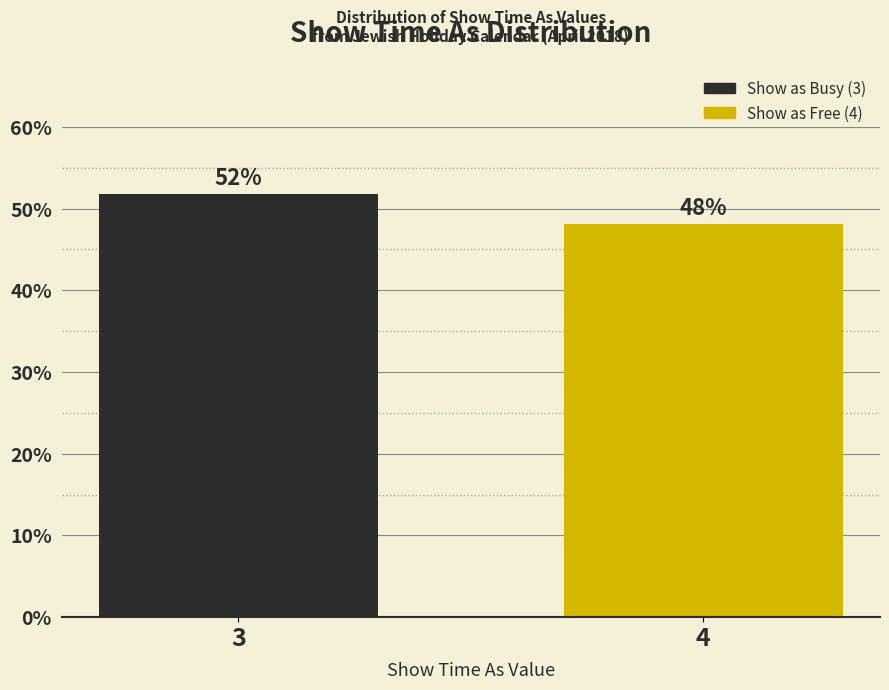

What is the maximum value shown in the chart?

51.9